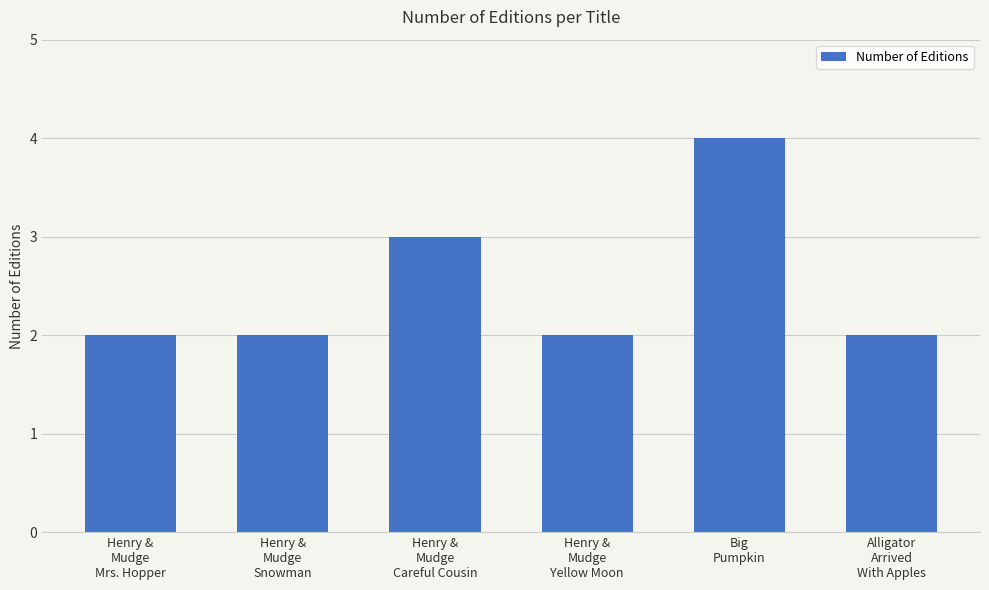

True or false: the data shows 3 at Henry &
Mudge
Mrs. Hopper.

False